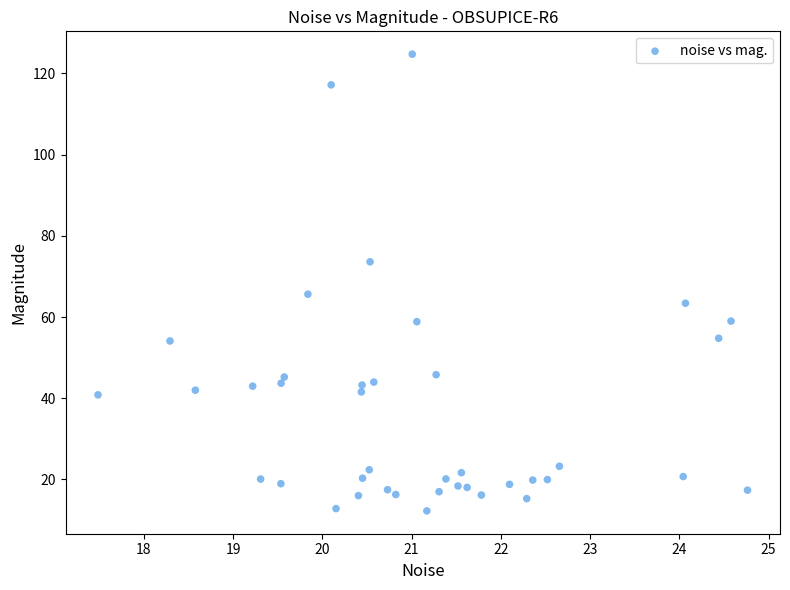

What is the range of X values (max minus min)?

7.3